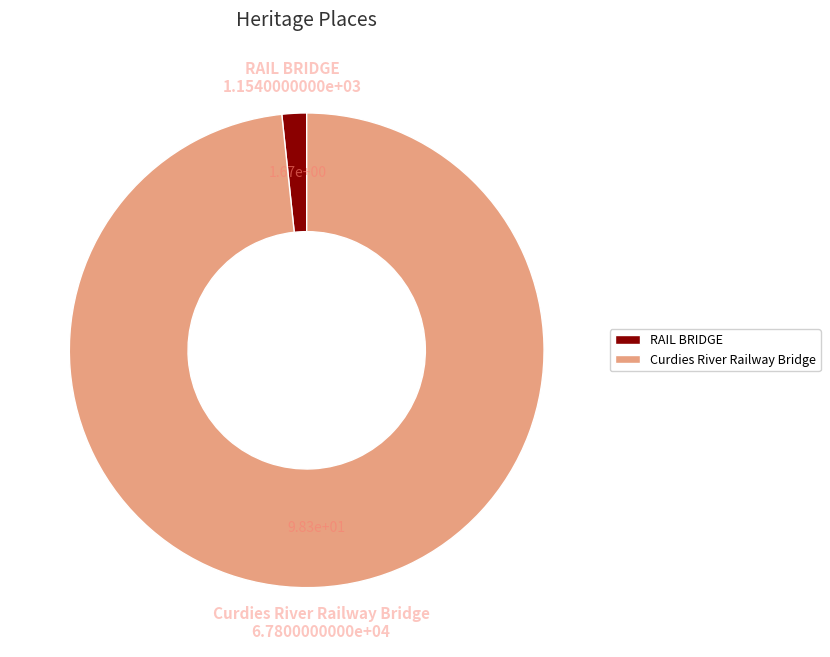

Count the number of slices in the pie.

2